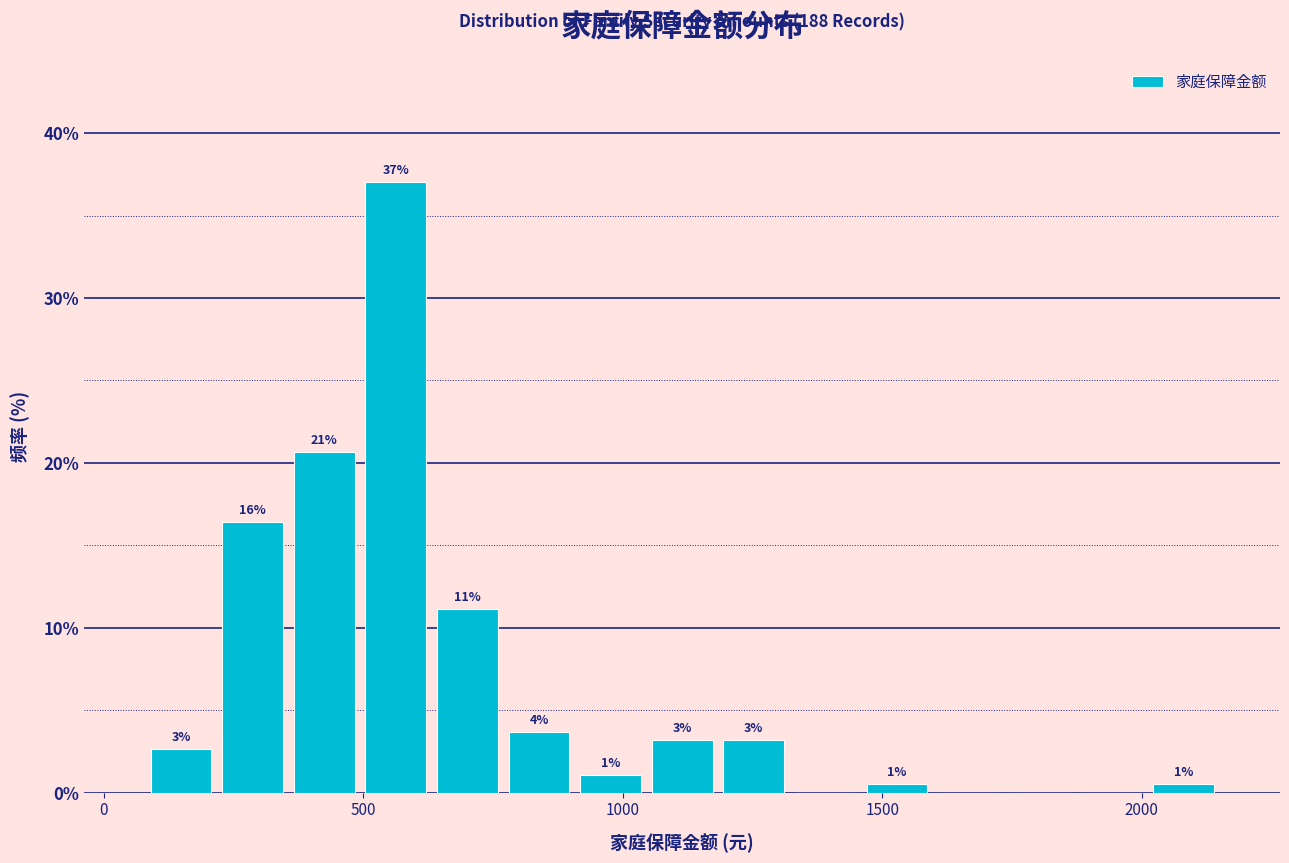

Read against the x-axis, roughly where is the centre of the tallest bar?

550